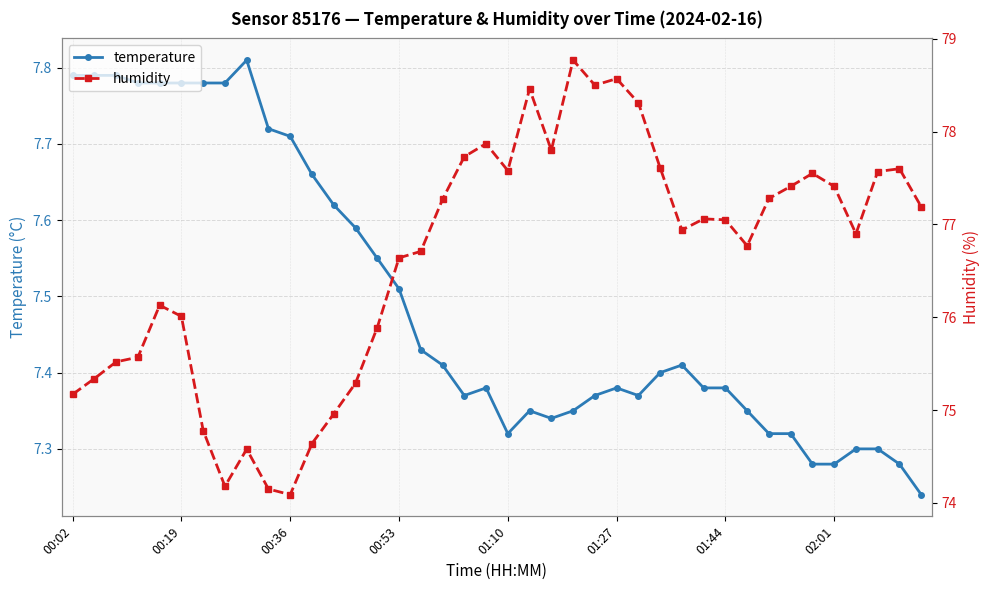

What is the difference between the maximum and second lowest values in the temperature series?

0.5